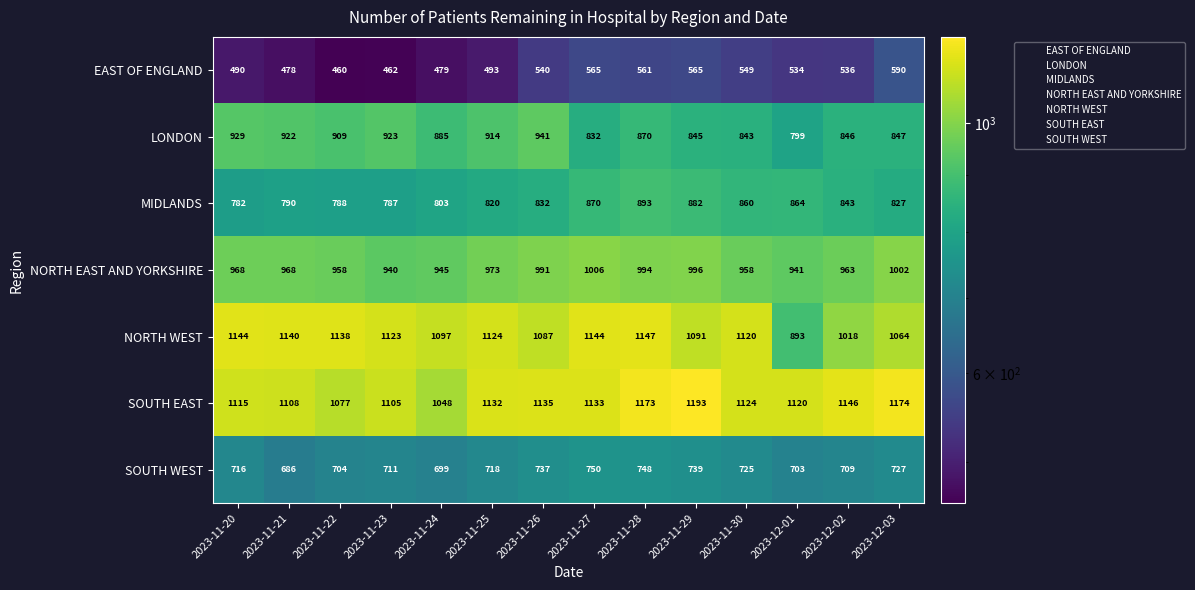

Which series has the largest range (max minus min)?

NORTH WEST